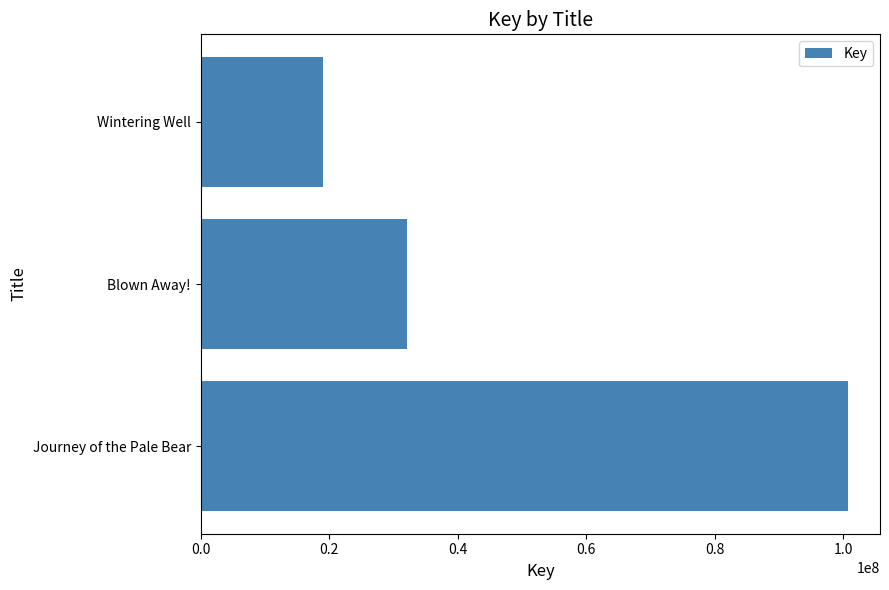

What is the difference between the maximum and minimum values?

81651435